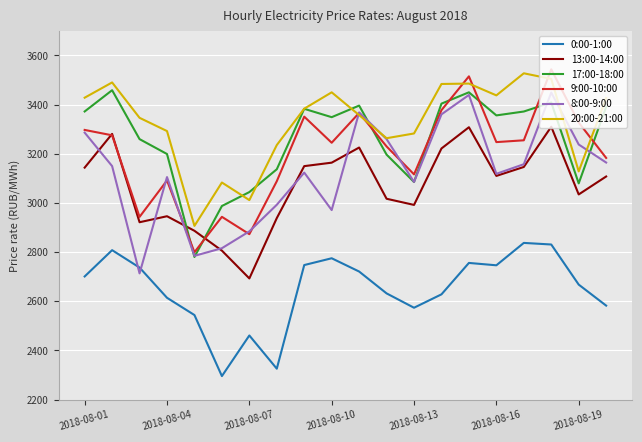

What is the maximum value shown in the chart?

3543.6